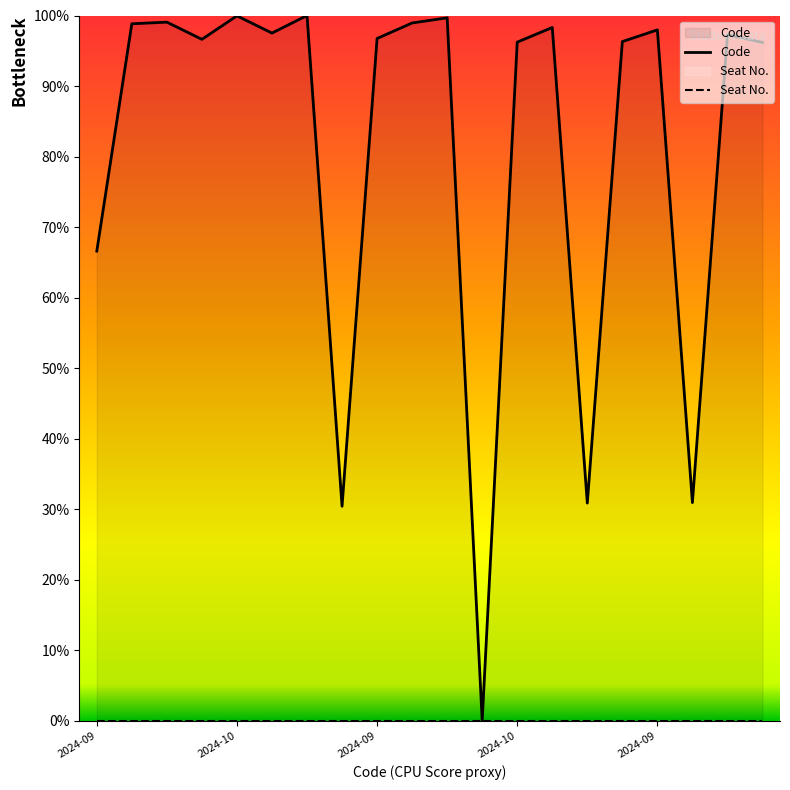

True or false: Seat No. and Code intersect in this chart.

False